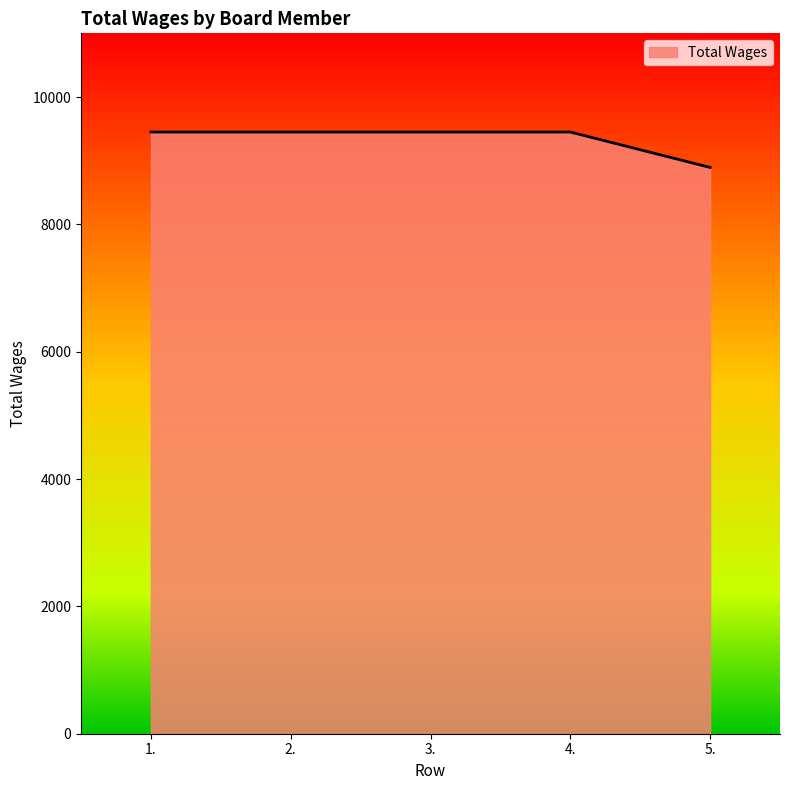

What position from the right is 5.?

1